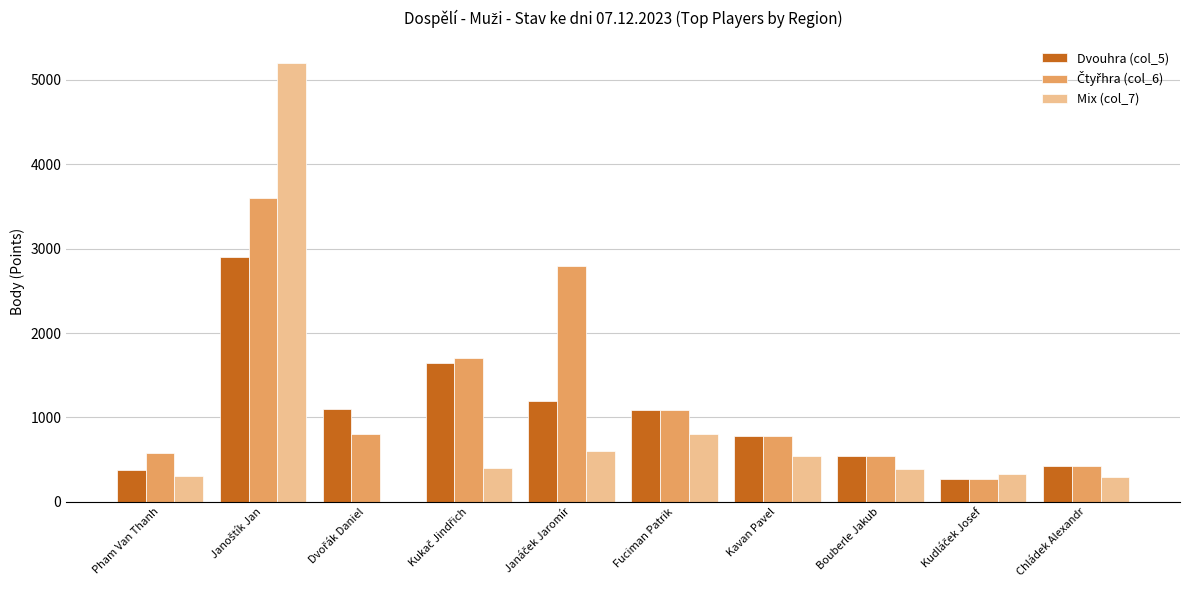

Is it true that Dvouhra (col_5) equals 547 at Bouberle Jakub?

True